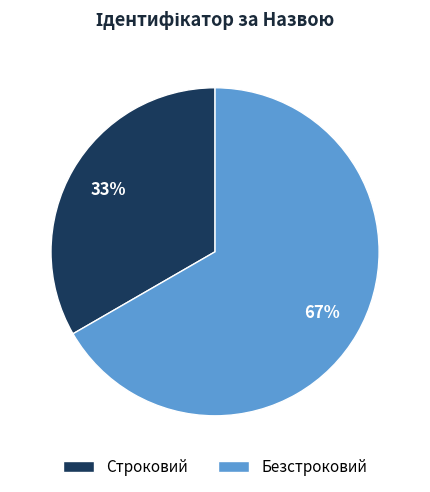

The Безстроковий slice represents 67% of the pie. True or false?

True